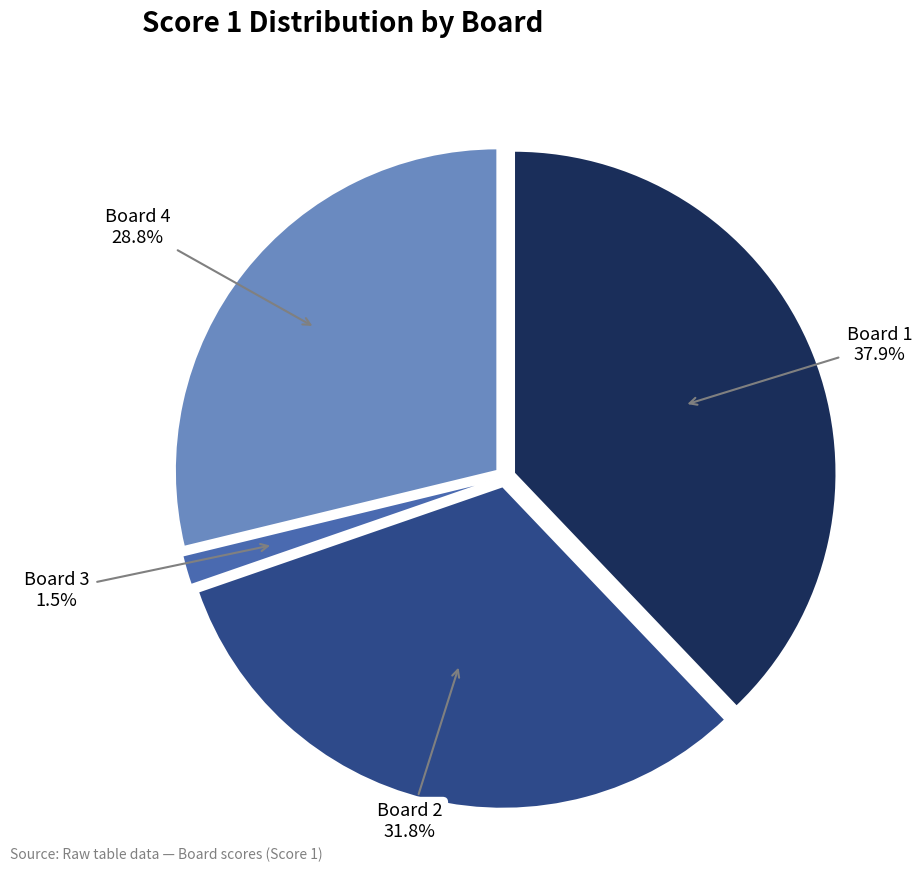

Which slice is the smallest?

Board 3